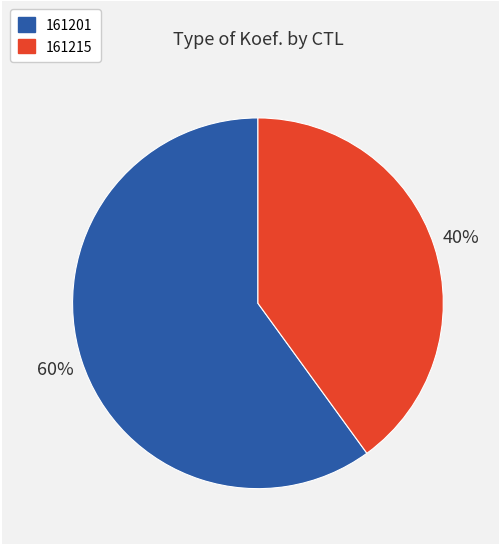

Rank the categories by value from highest to lowest.

161201, 161215